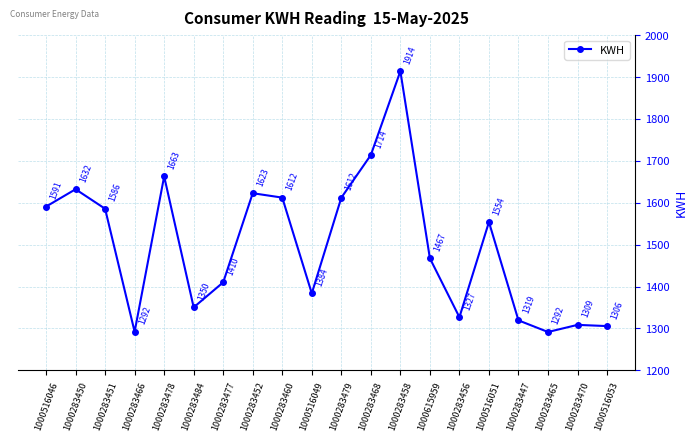

The chart shows a value of 1291.6 at 1000283465. True or false?

True